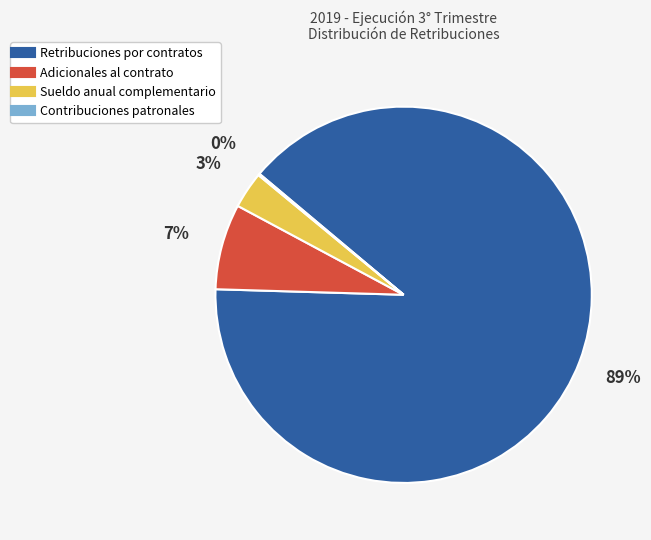

Combined, do Adicionales al contrato and Sueldo anual complementario account for over 50%?

No